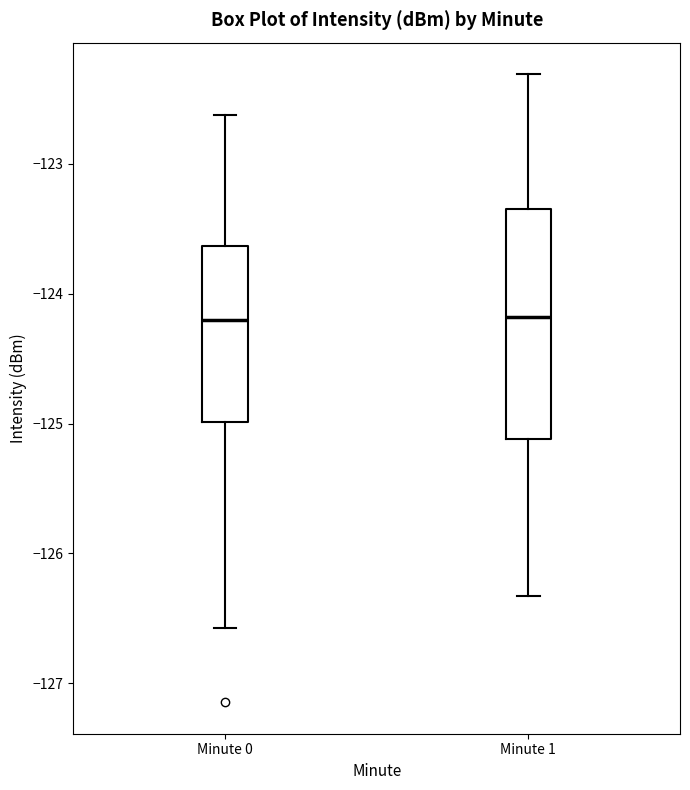

Where does the median line of the box for Minute 1 sit on the y-axis? The values are not printed on the chart, so give them approximately, as read against the axis.

-124.2